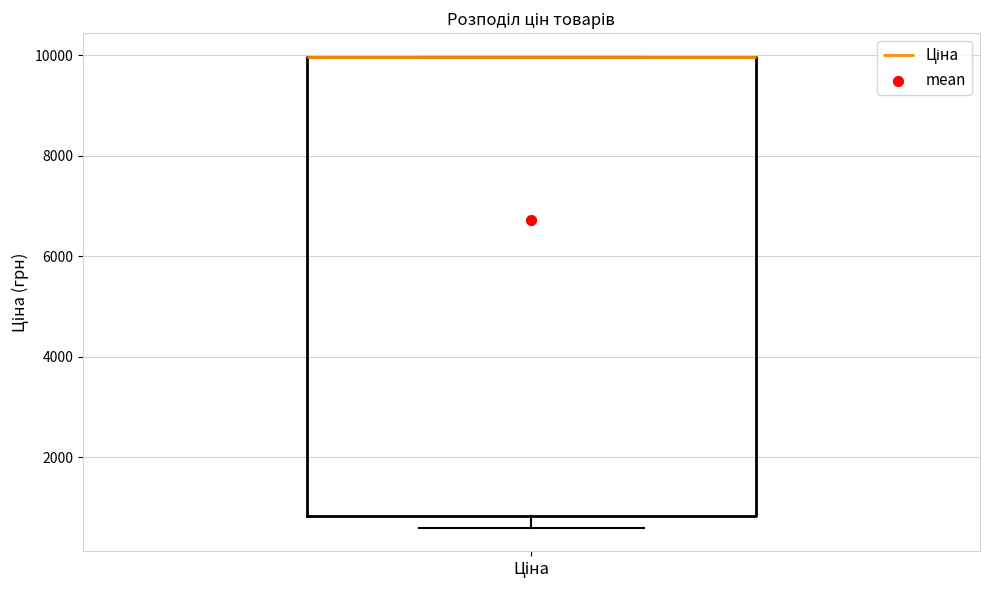

Read this box plot against the y-axis: the position of the median line, the range covered by the box, and the ends of both whiskers. The values are not printed on the chart, so give them approximately, as read against the axis.

median 10000 (drawn on the box's upper edge), box 800 to 10000, whiskers 600 to 10000